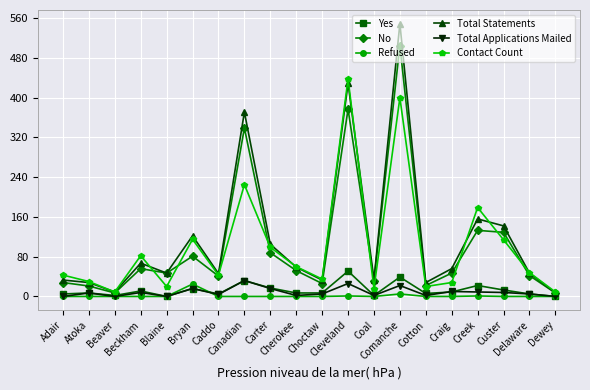

What are all the series names shown in the legend?

Yes, No, Refused, Total Statements, Total Applications Mailed, Contact Count